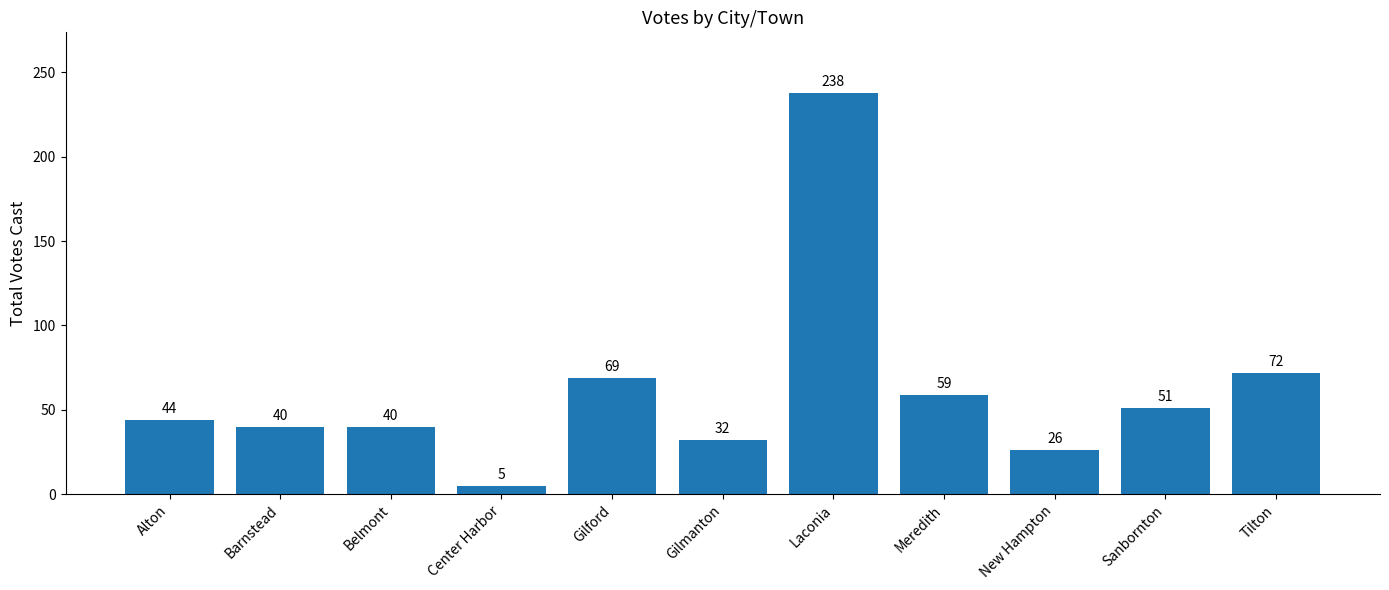

The value at Gilford is 47. True or false?

False